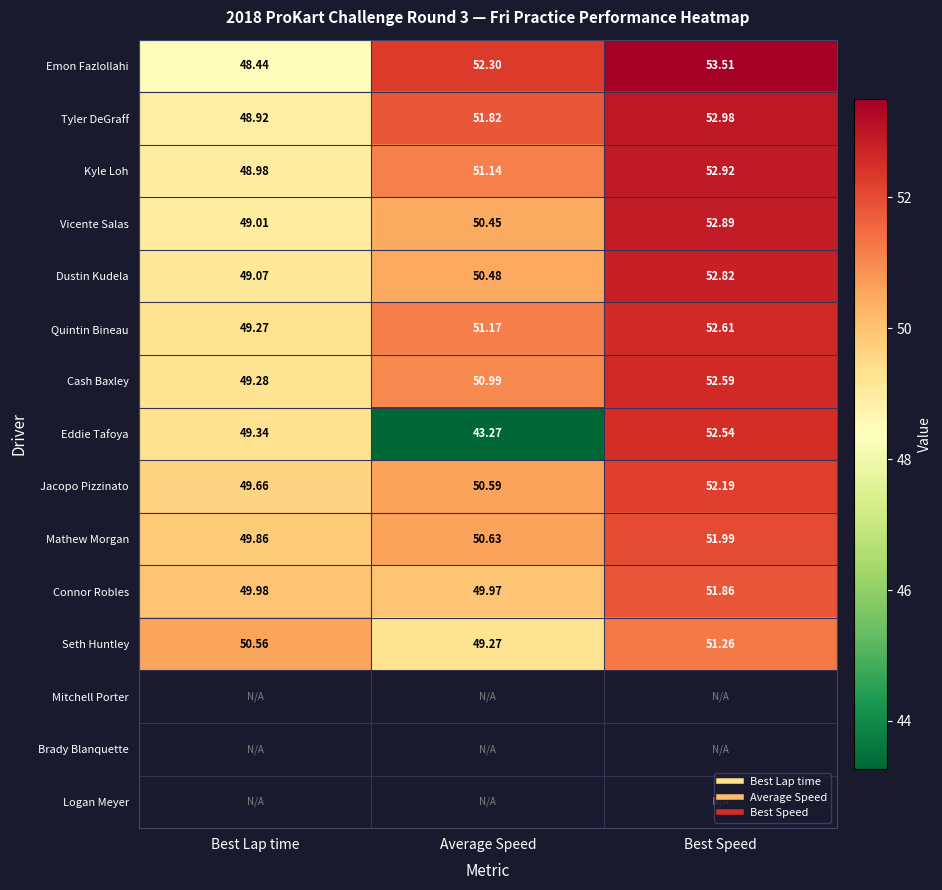

Which label corresponds to the largest value in the chart?

Best Speed